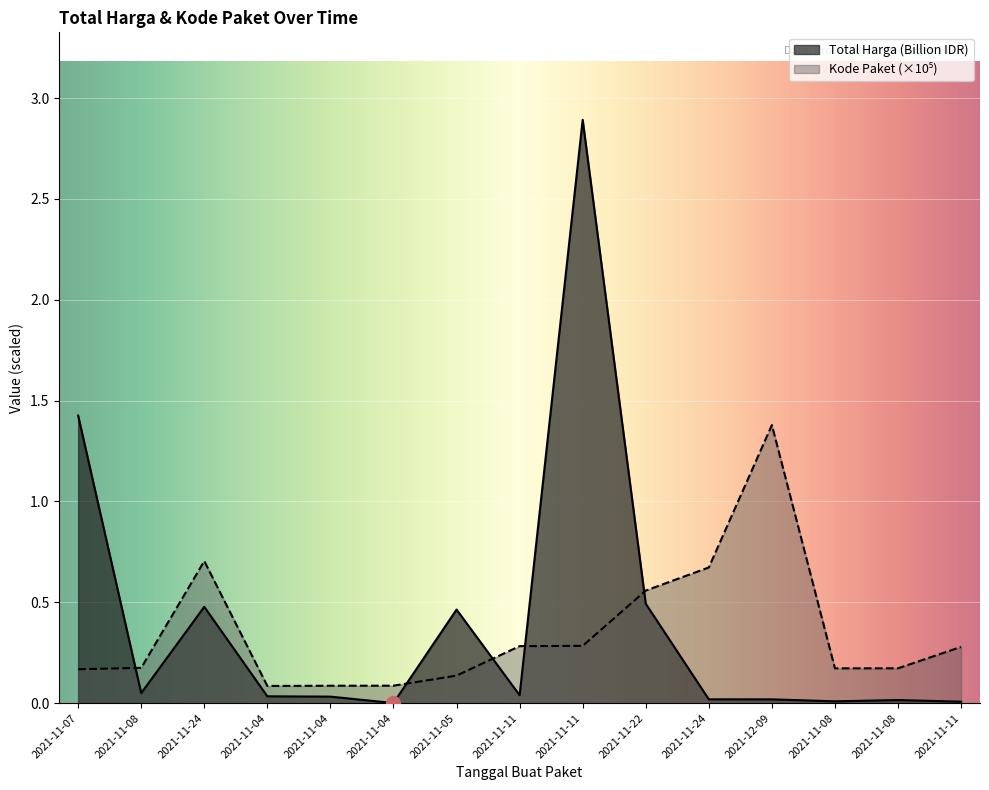

Which category has the lowest value across all series?

2021-11-04